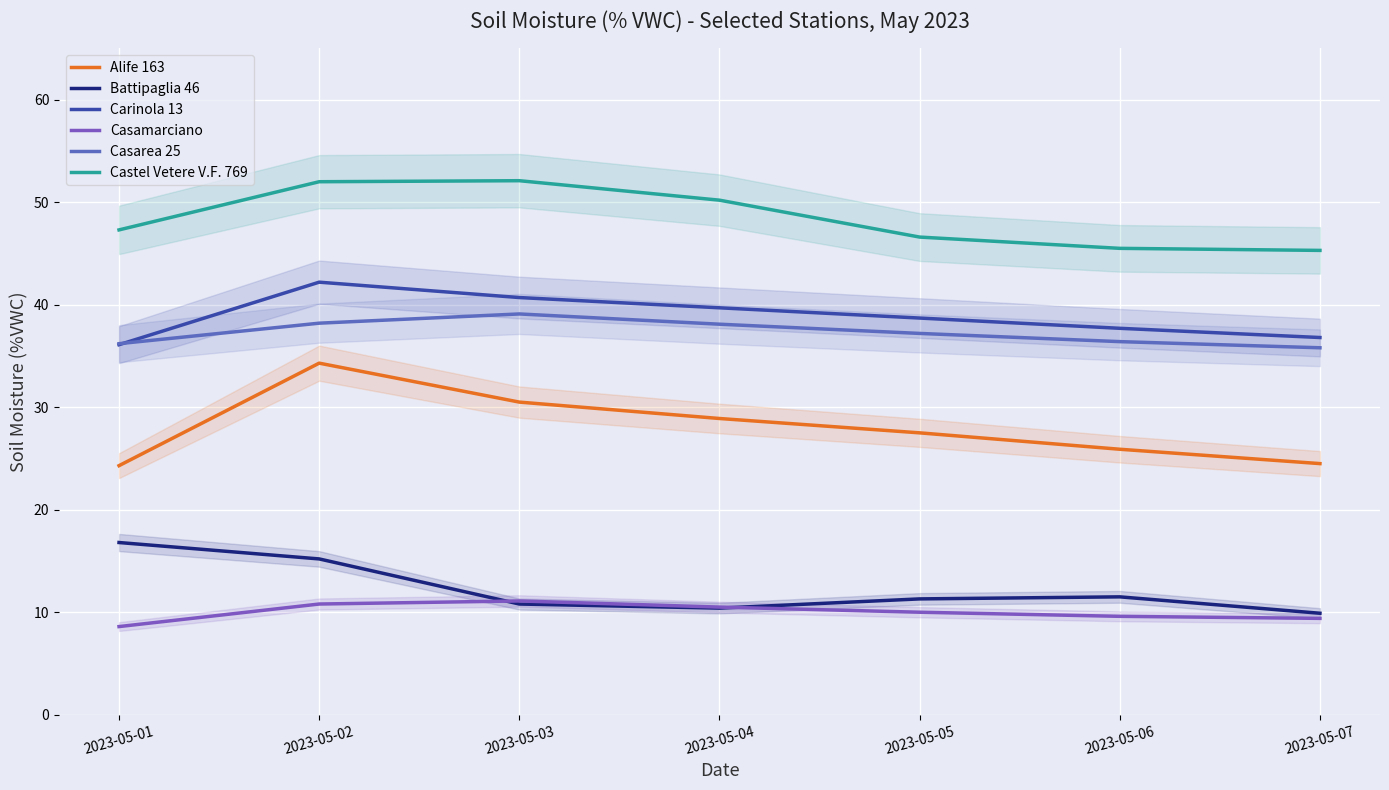

What is the minimum value shown in the chart?

8.6